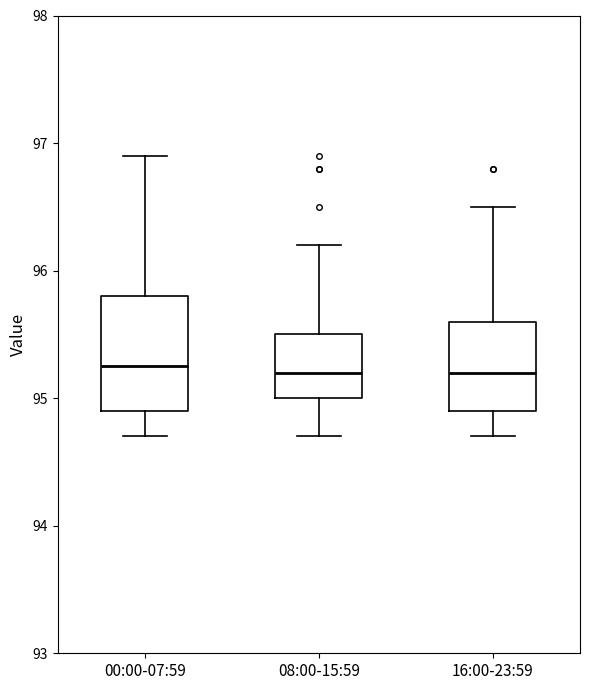

Reading left to right, transcribe this box plot: for each box, give where its median line is, the range the box spans, and where its two whiskers end, as read against the y-axis. The values are not printed on the chart, so give them approximately, as read against the axis.

00:00-07:59: median 95.3, box 94.9 to 95.8, whiskers 94.7 to 96.9
08:00-15:59: median 95.2, box 95.0 to 95.5, whiskers 94.7 to 96.2
16:00-23:59: median 95.2, box 94.9 to 95.6, whiskers 94.7 to 96.5